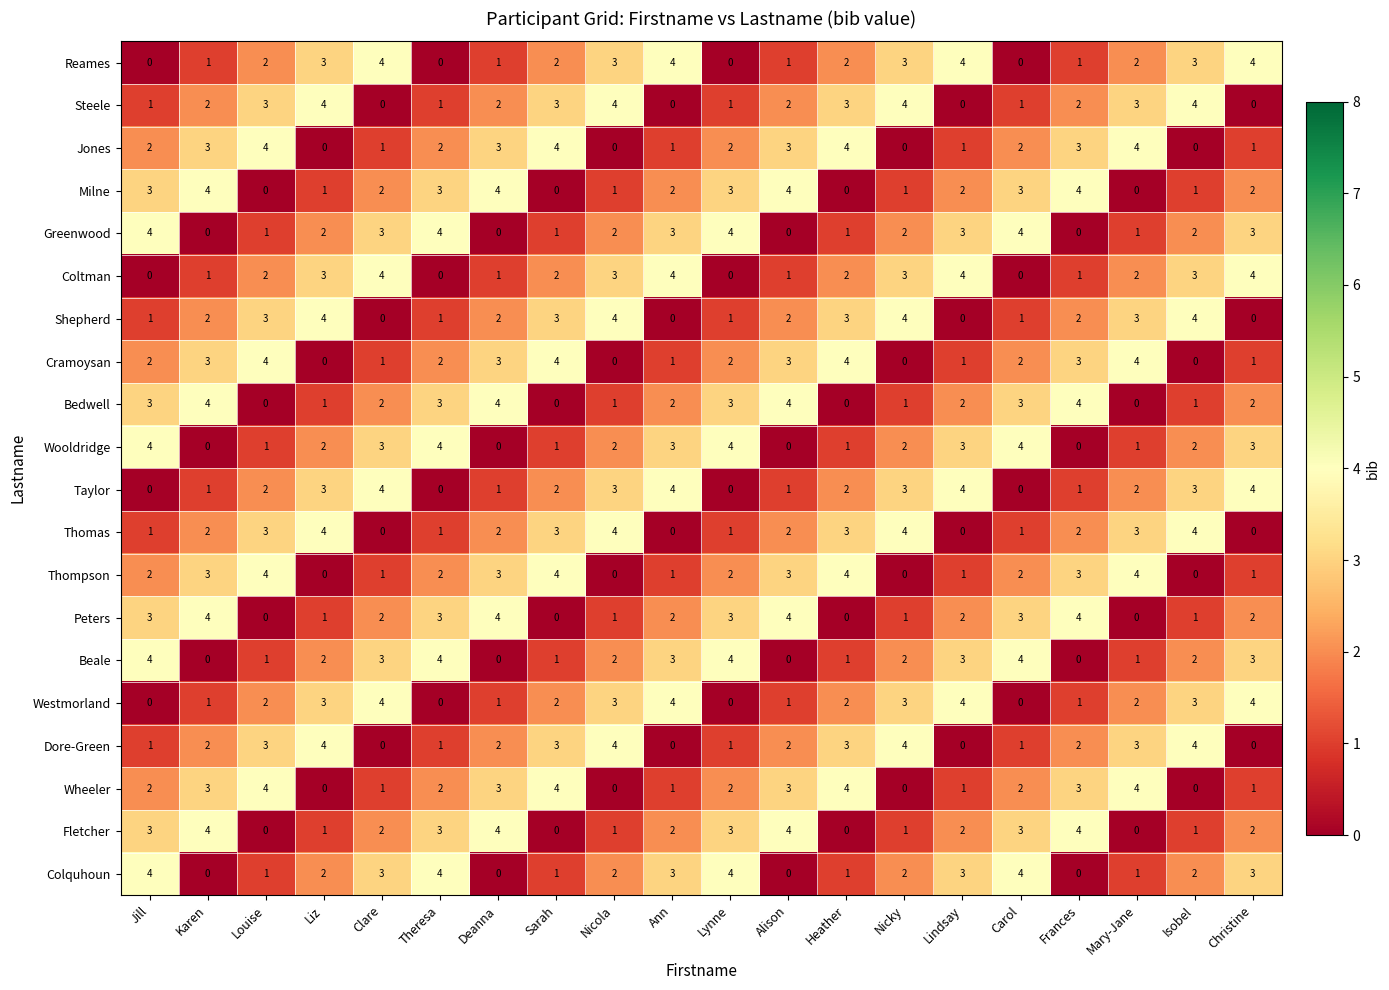

Count the Jones values in the range 1 to 3.

12